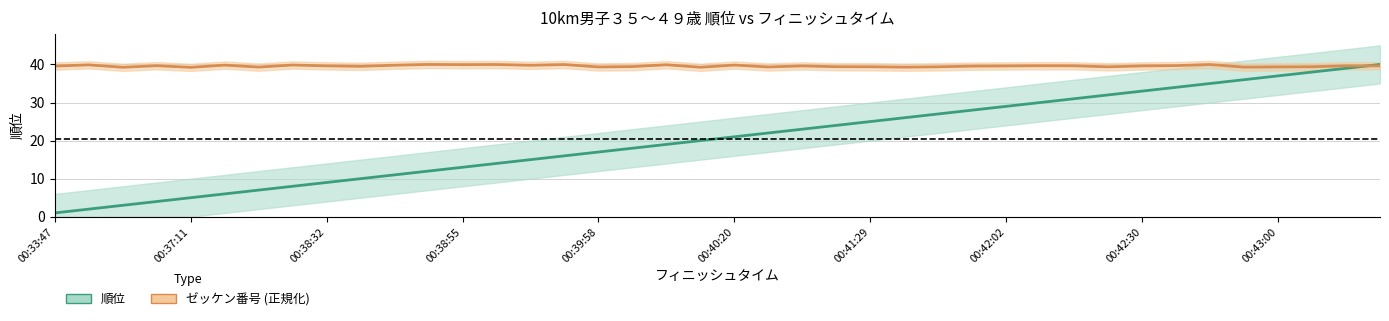

Between 18 and 00:33:47, which is larger?

18